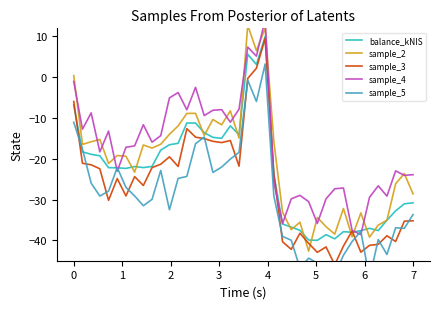

What is the highest value of the balance_kNIS series?

10.0